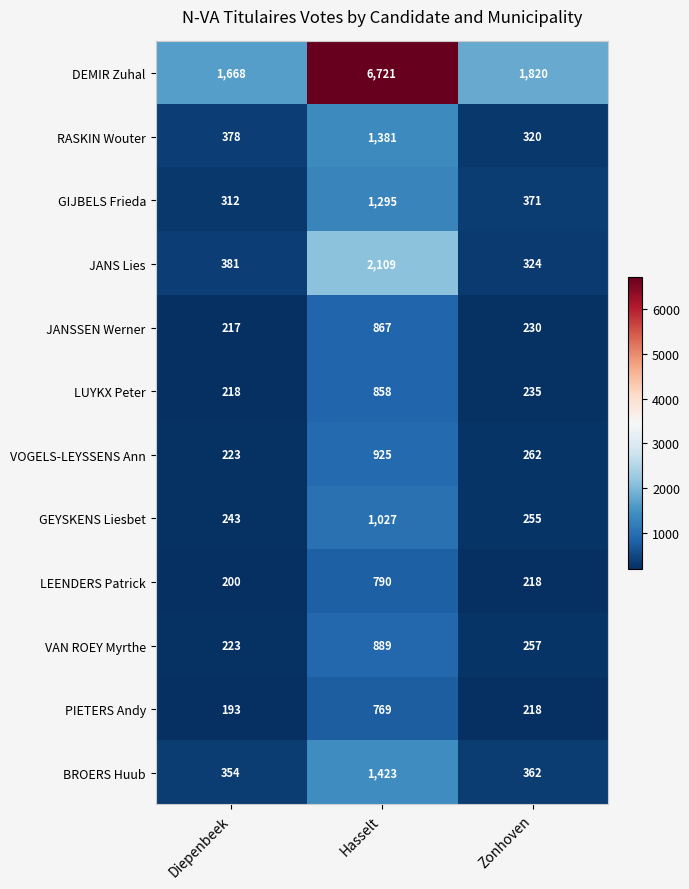

Which series has the widest spread of values?

DEMIR Zuhal